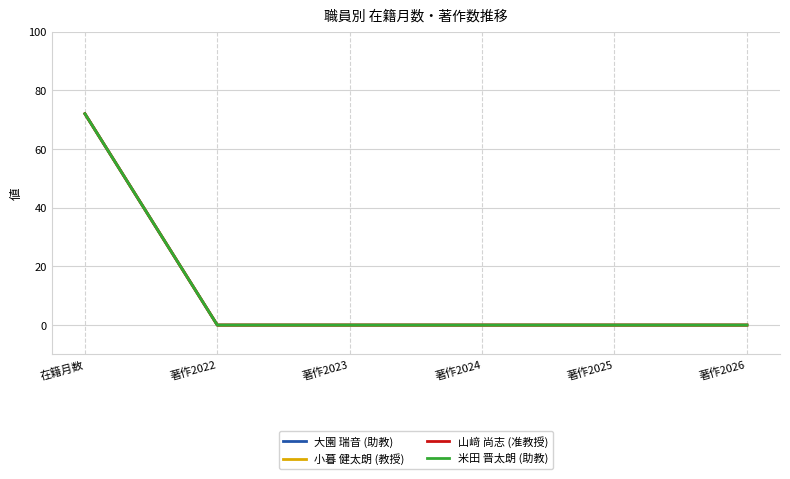

At which category is the sum across all series the highest?

在籍月数